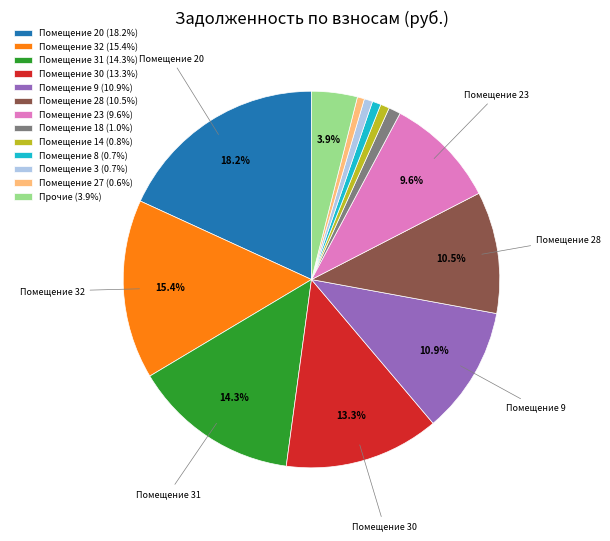

Approximately how many times larger is the value at Помещение 30 (13.3%) compared to Помещение 9 (10.9%)?

1.2